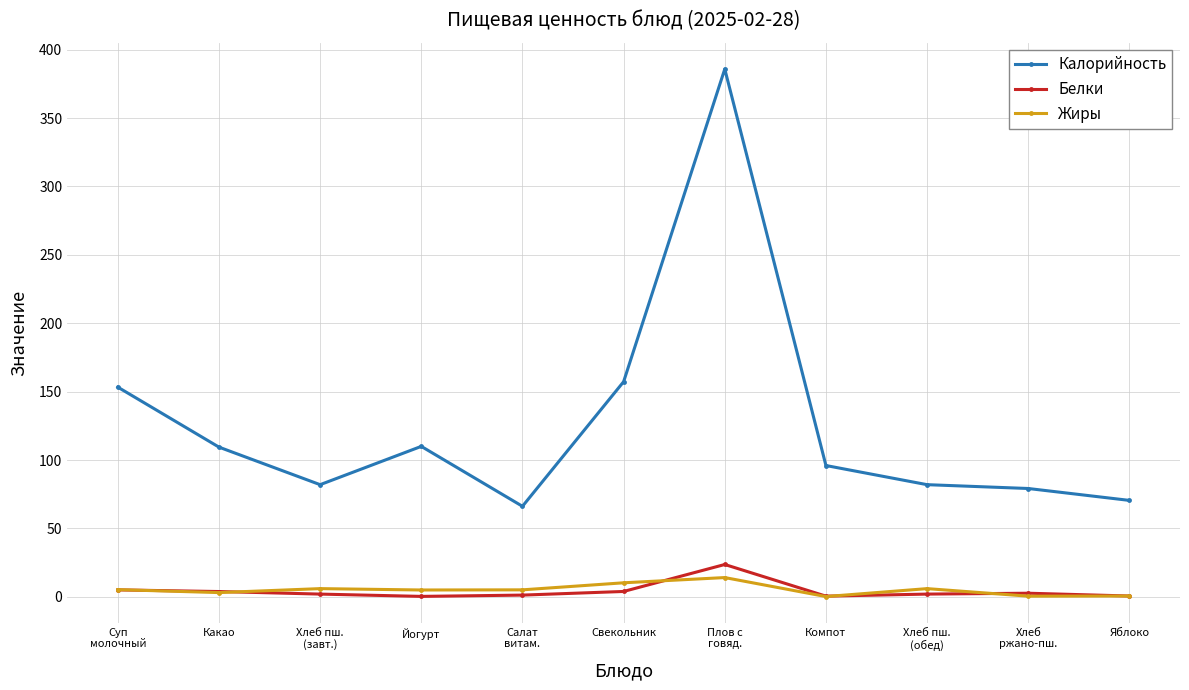

True or false: Калорийность and Белки intersect in this chart.

False